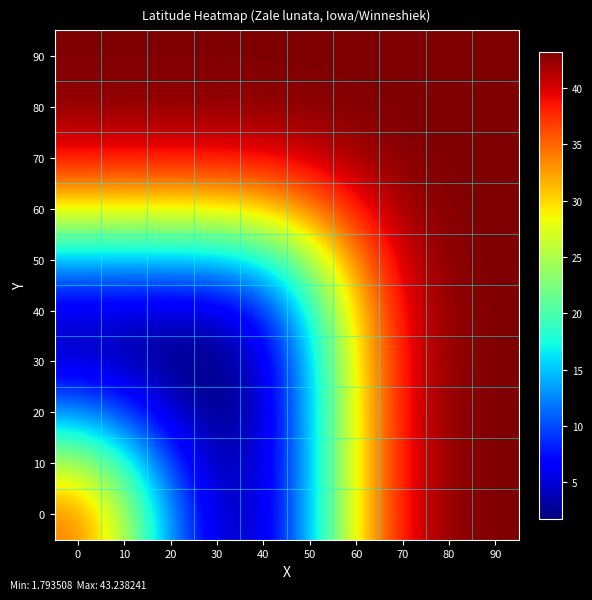

How many series are shown in this chart?

10